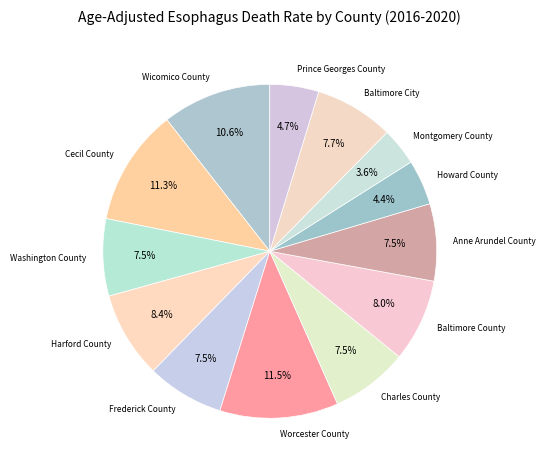

Between Harford County and Prince Georges County, which is larger?

Harford County